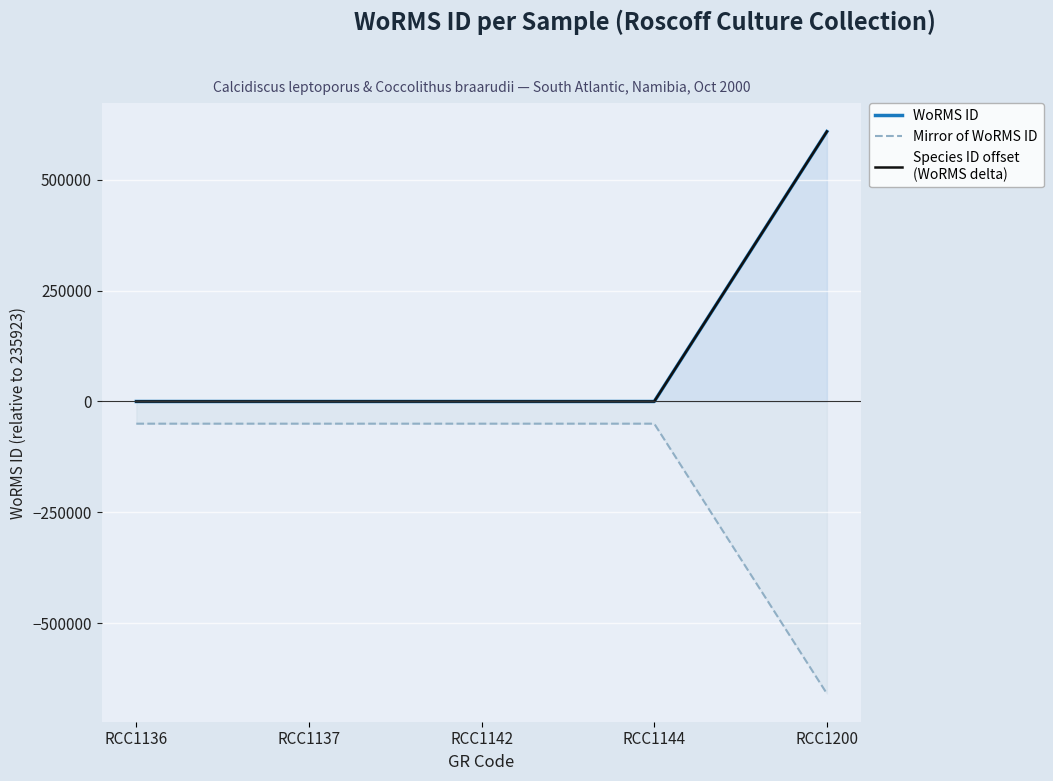

The value of WoRMS ID at RCC1136 is 0. True or false?

True